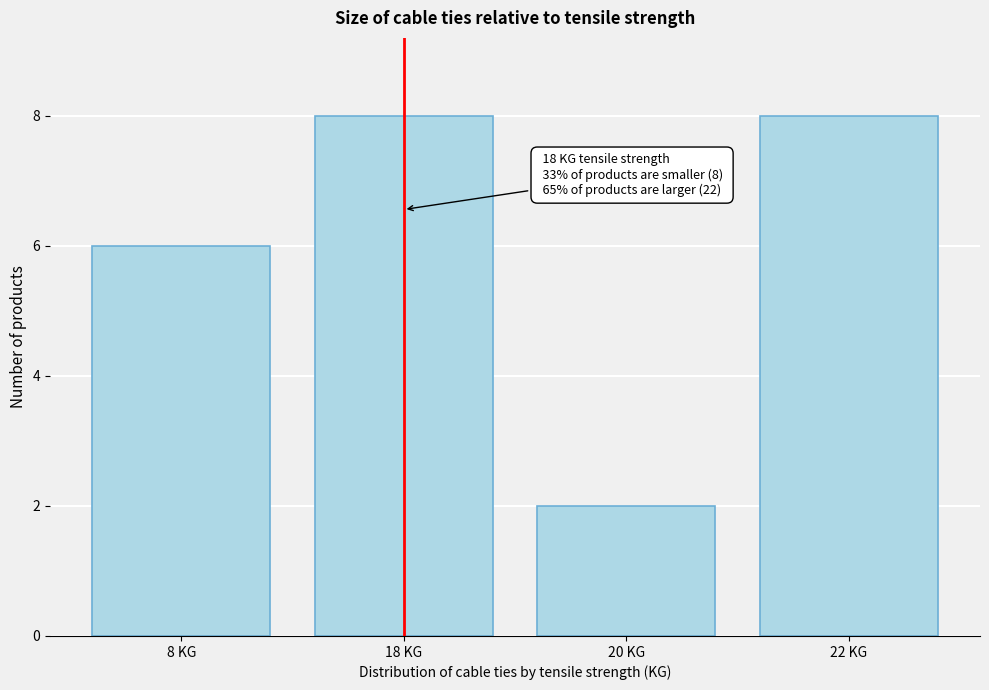

Reading right to left, transcribe all the data shown in this chart.

8	2	8	6